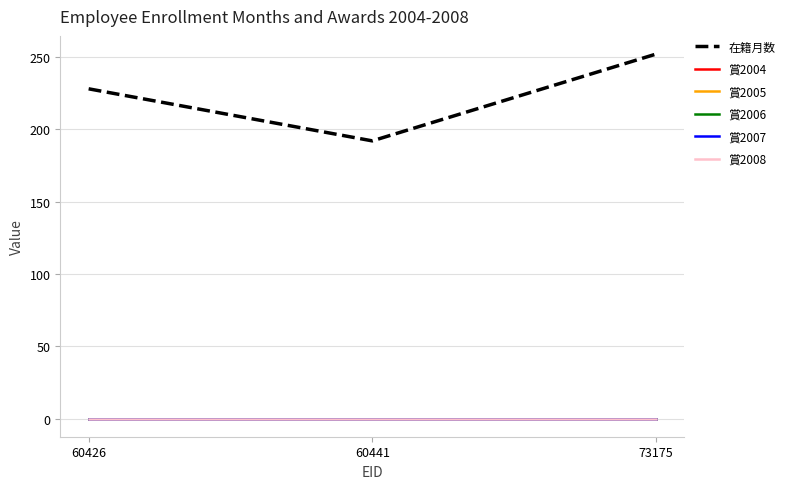

Is it true that 在籍月数 equals 192 at 60441?

True